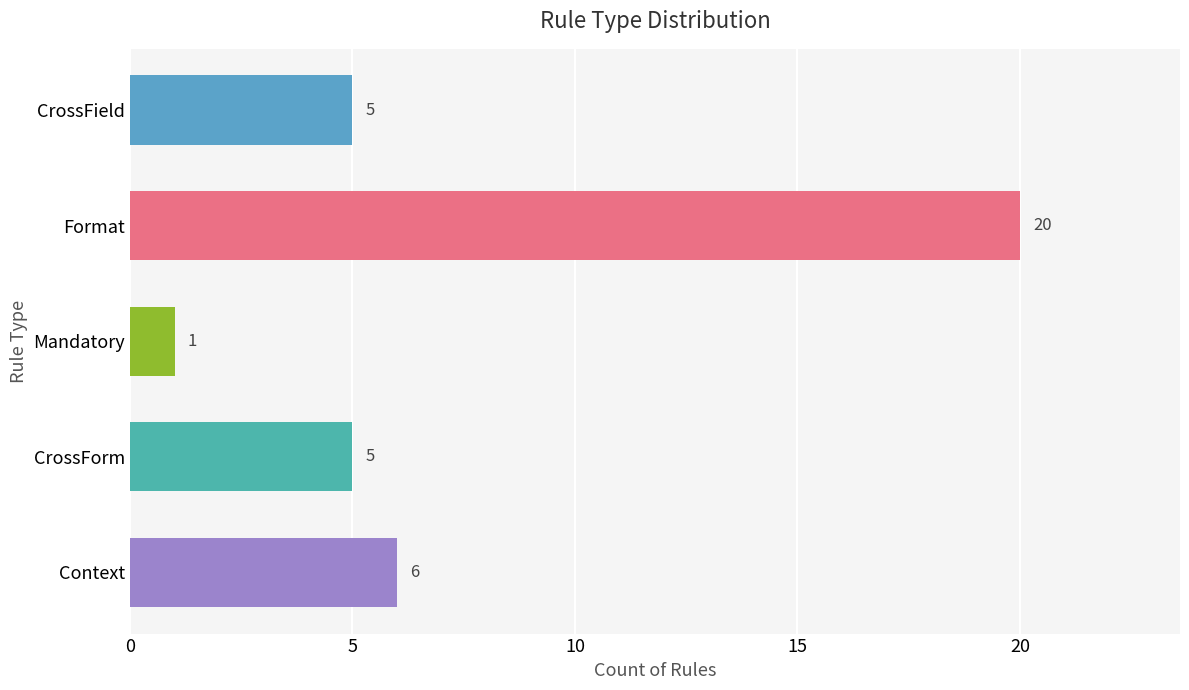

The value at CrossField is 5. True or false?

True